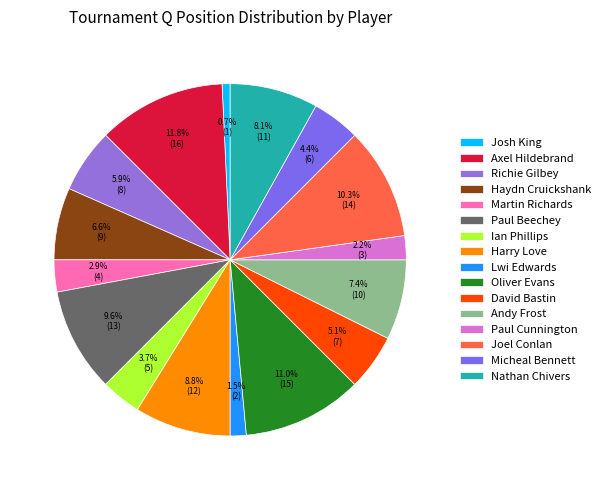

What is the largest slice in the pie chart?

Axel Hildebrand